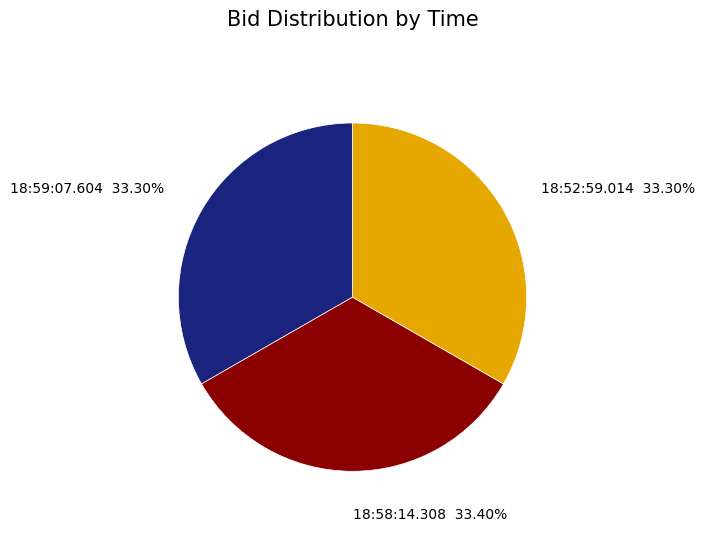

Is the sum of 18:58:14.308 and 18:52:59.014 greater than half?

Yes